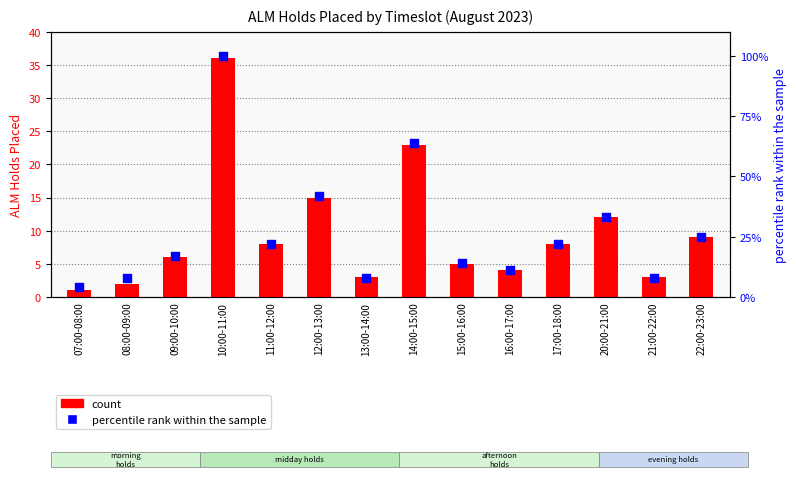

What are all the series names shown in the legend?

count, percentile rank within the sample